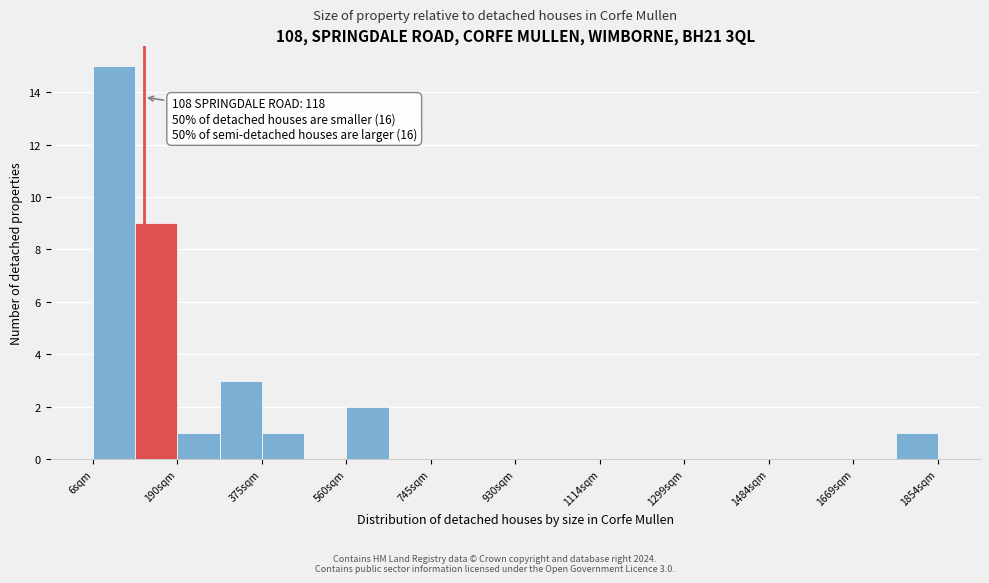

Over which range of the x-axis is the bar tallest?

0 to 100